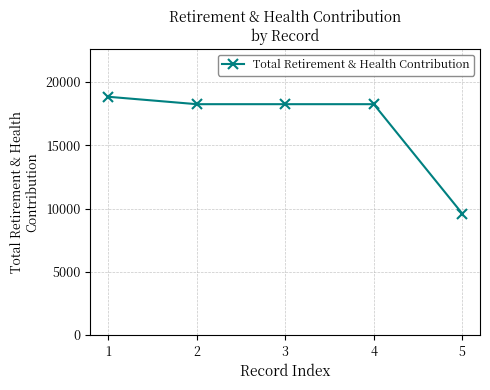

Which category has the lowest value across all series?

5